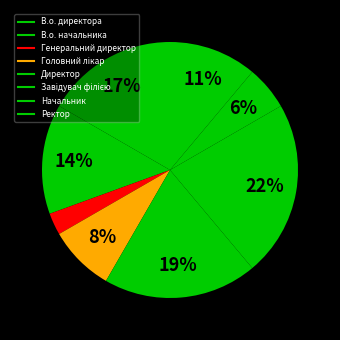

What percentage do Директор and Начальник together represent?

25.0%